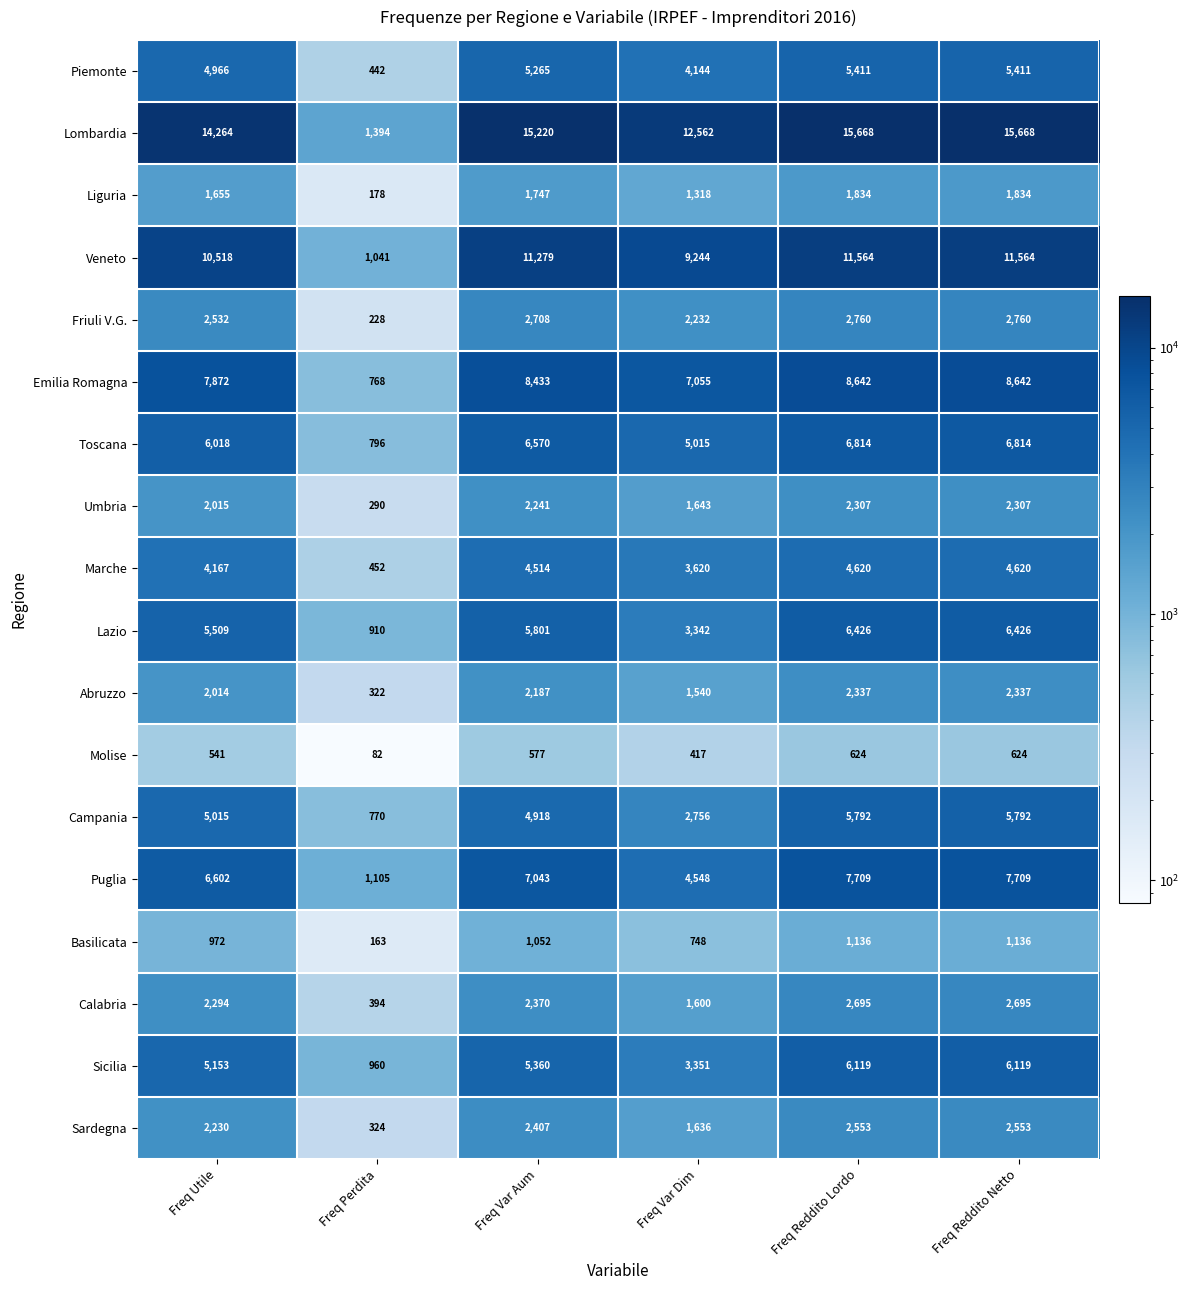

Between Freq Utile and Freq Reddito Netto, which series saw the biggest shift?

Lombardia